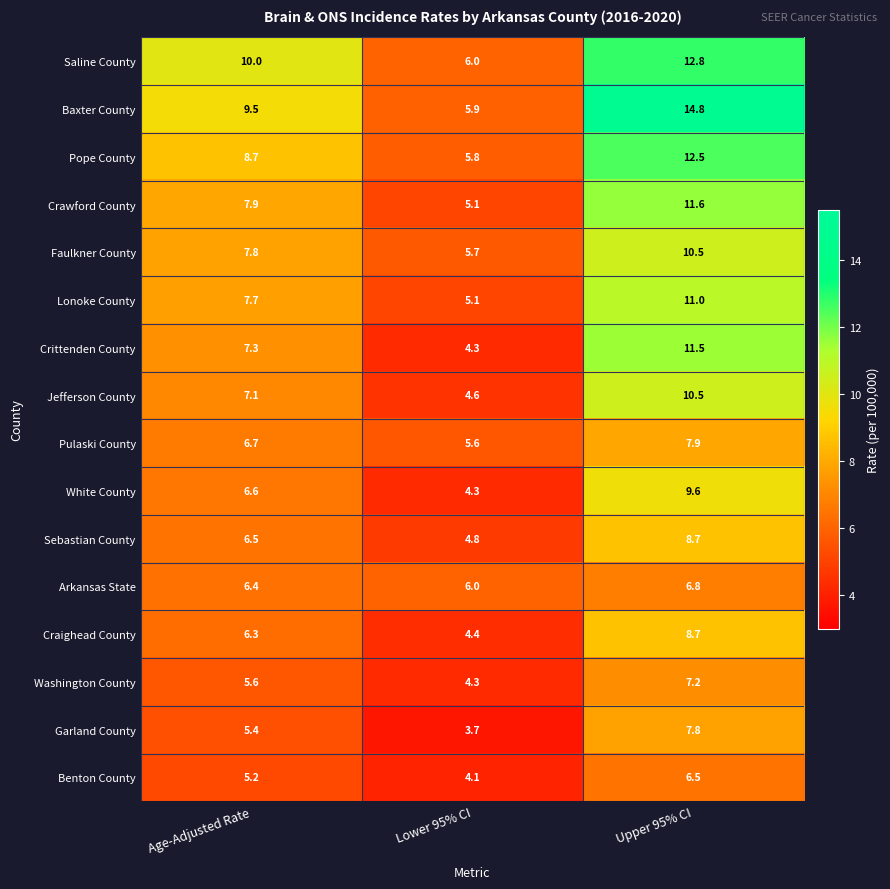

Which category has the highest value across all series?

Upper 95% CI